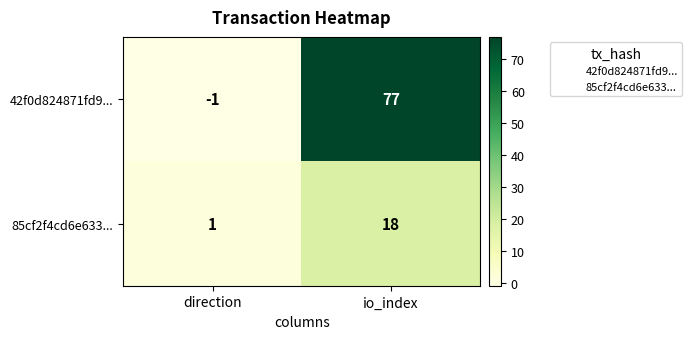

What is the sum of the 42f0d824871fd9... values at direction and io_index?

76